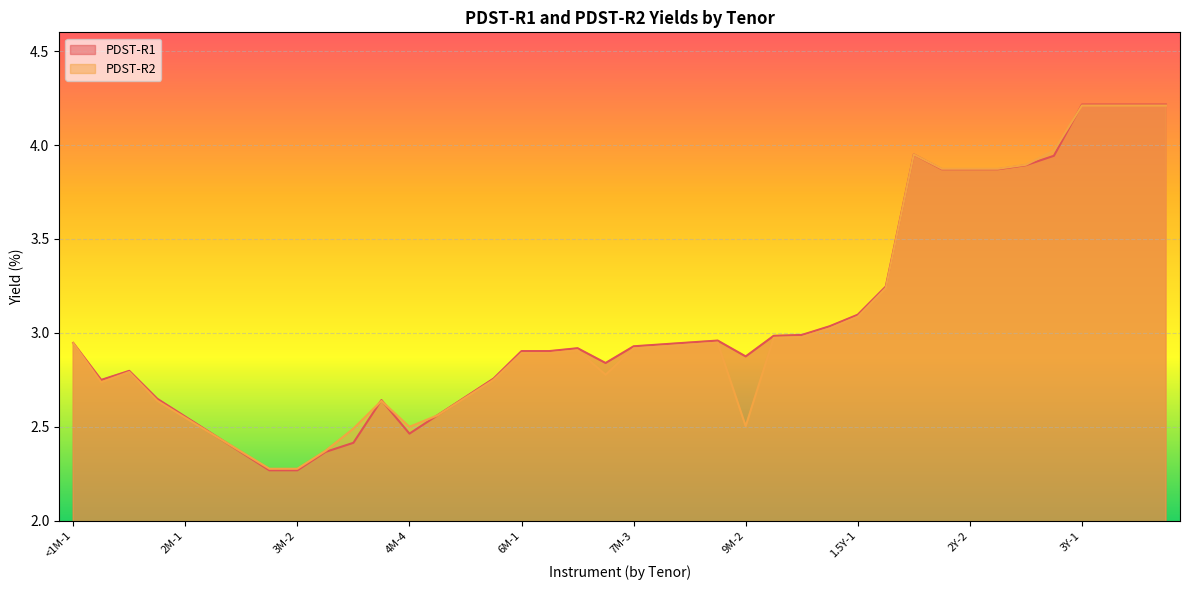

Which series has the largest total across all categories?

PDST-R1